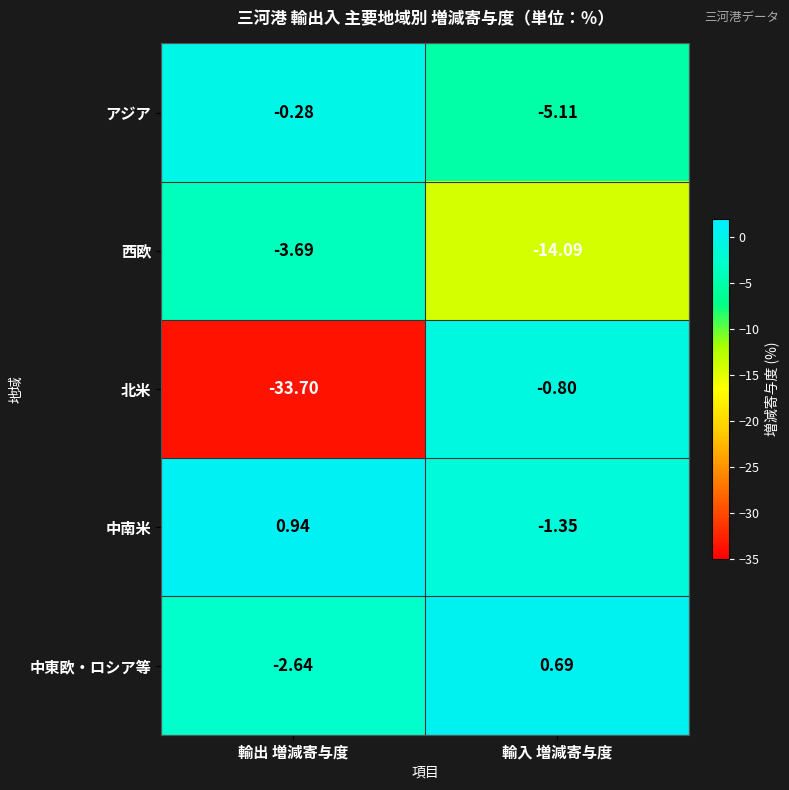

List the series in order of their peak value, highest first.

中南米, 中東欧・ロシア等, アジア, 北米, 西欧